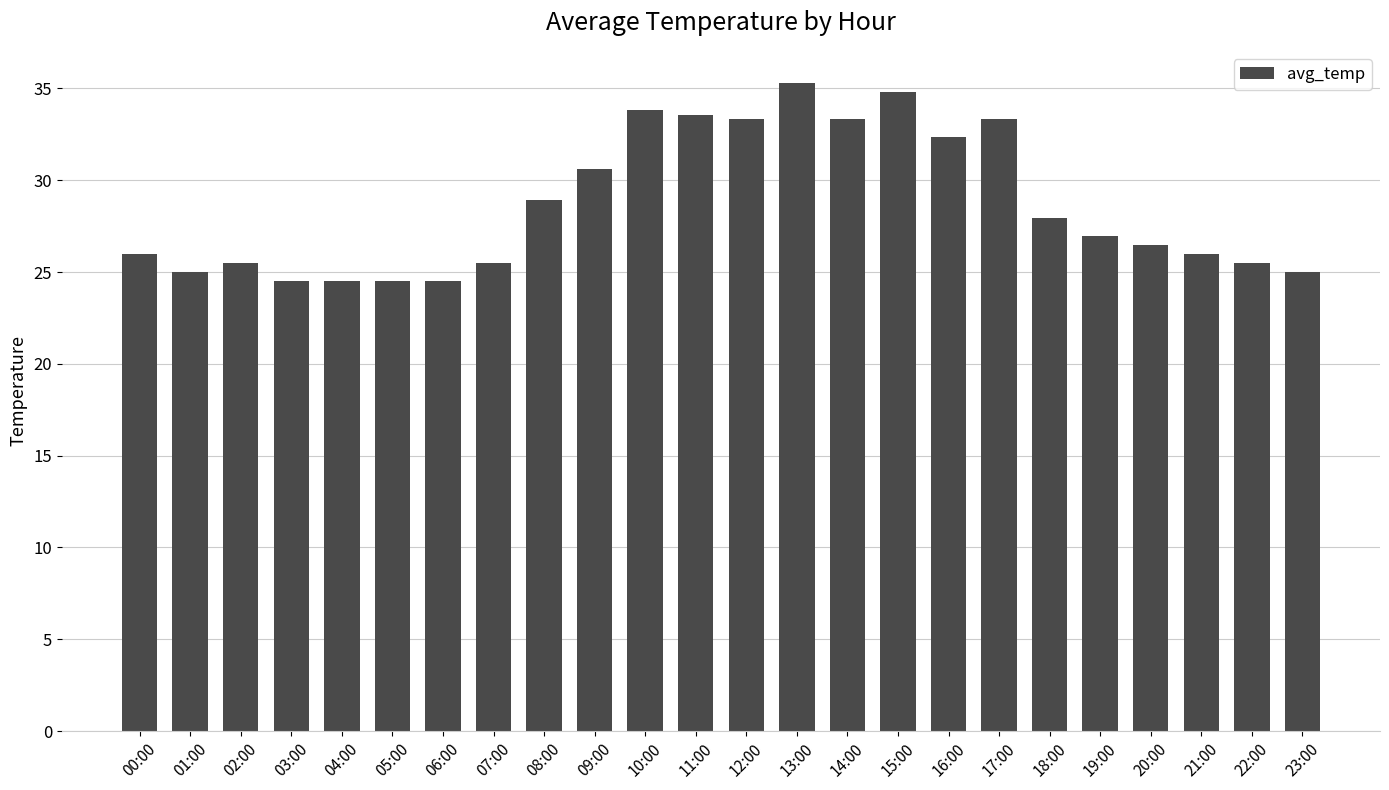

The chart shows a value of 33.3 at 17:00. True or false?

True